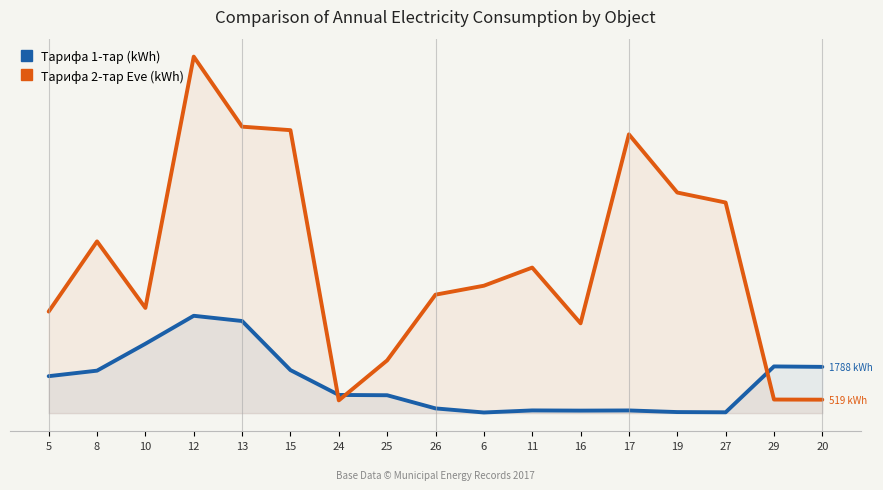

Between 8 and 11, which series saw the biggest shift?

Тарифа 1-тар (kWh)